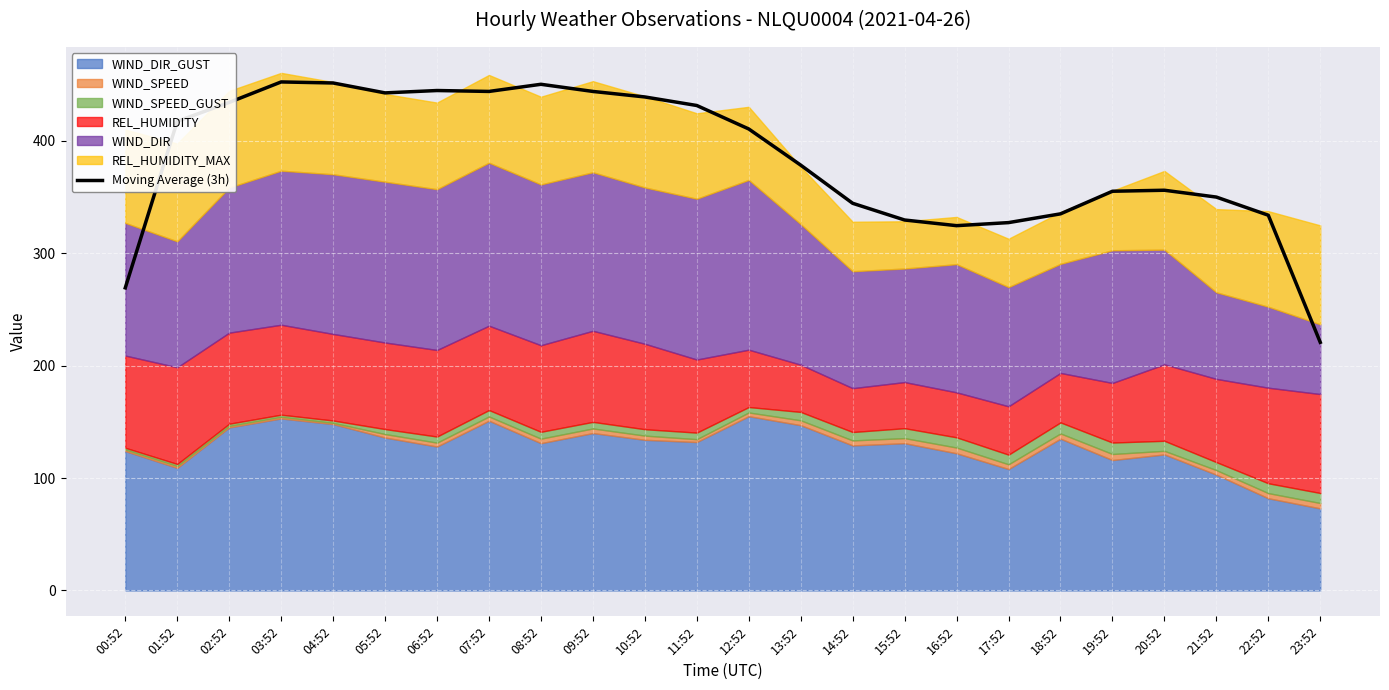

Read the value at 20:52.

355.9